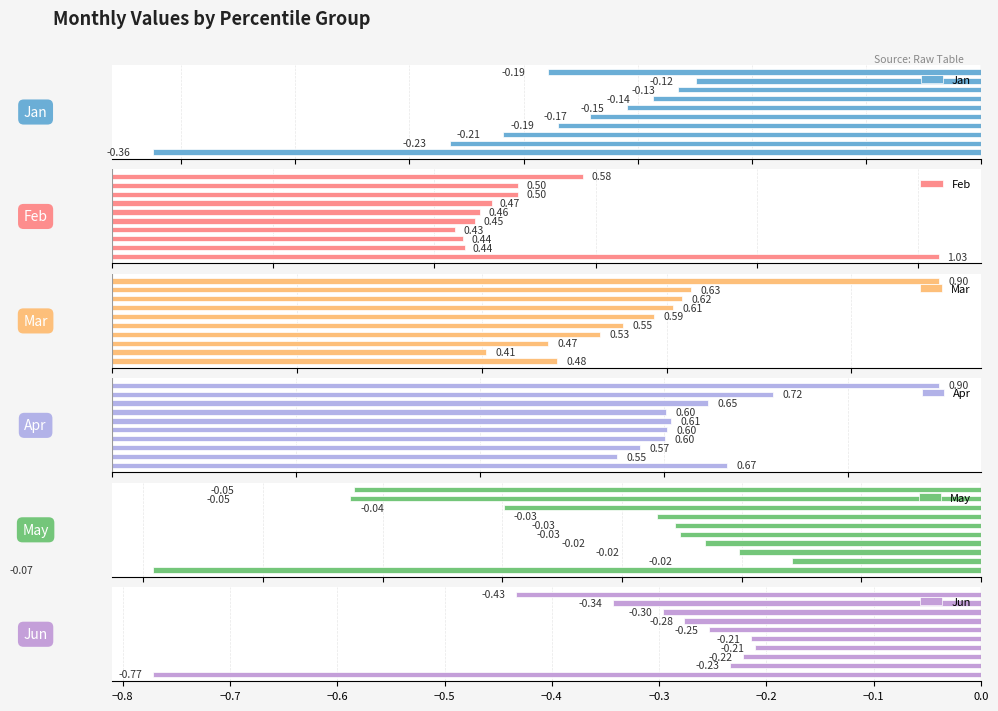

Between −0.9 and −0.1, which series saw the biggest shift?

Feb